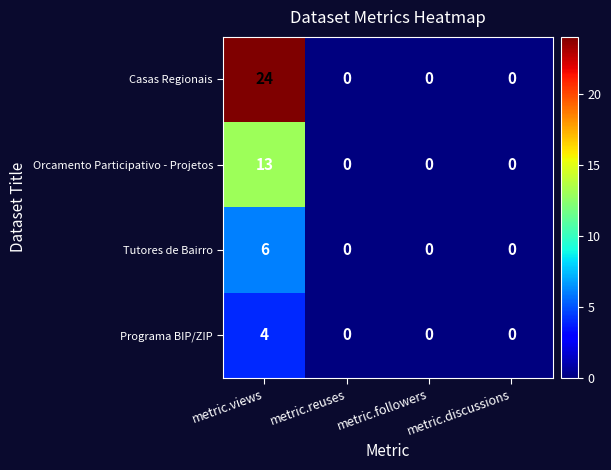

Count the Programa BIP/ZIP values in the range 0 to 4.

4